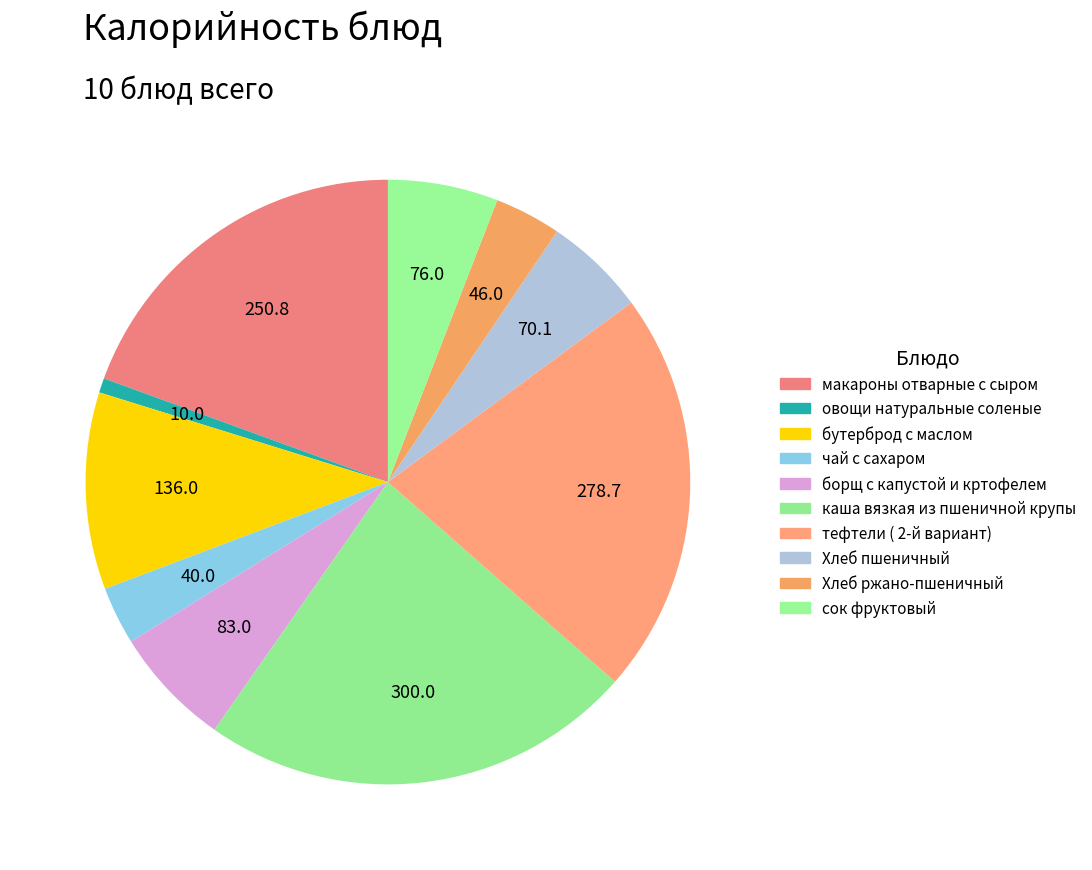

What is the ratio of the value at каша вязкая из пшеничной крупы to the value at бутерброд с маслом?

2.2